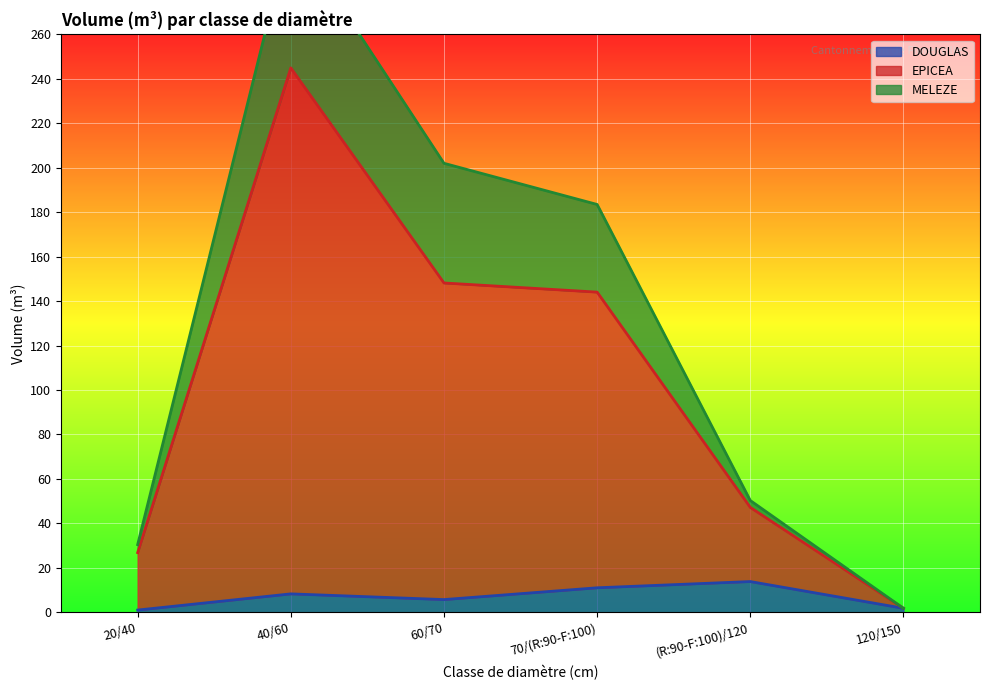

What is the maximum value shown in the chart?

244.9